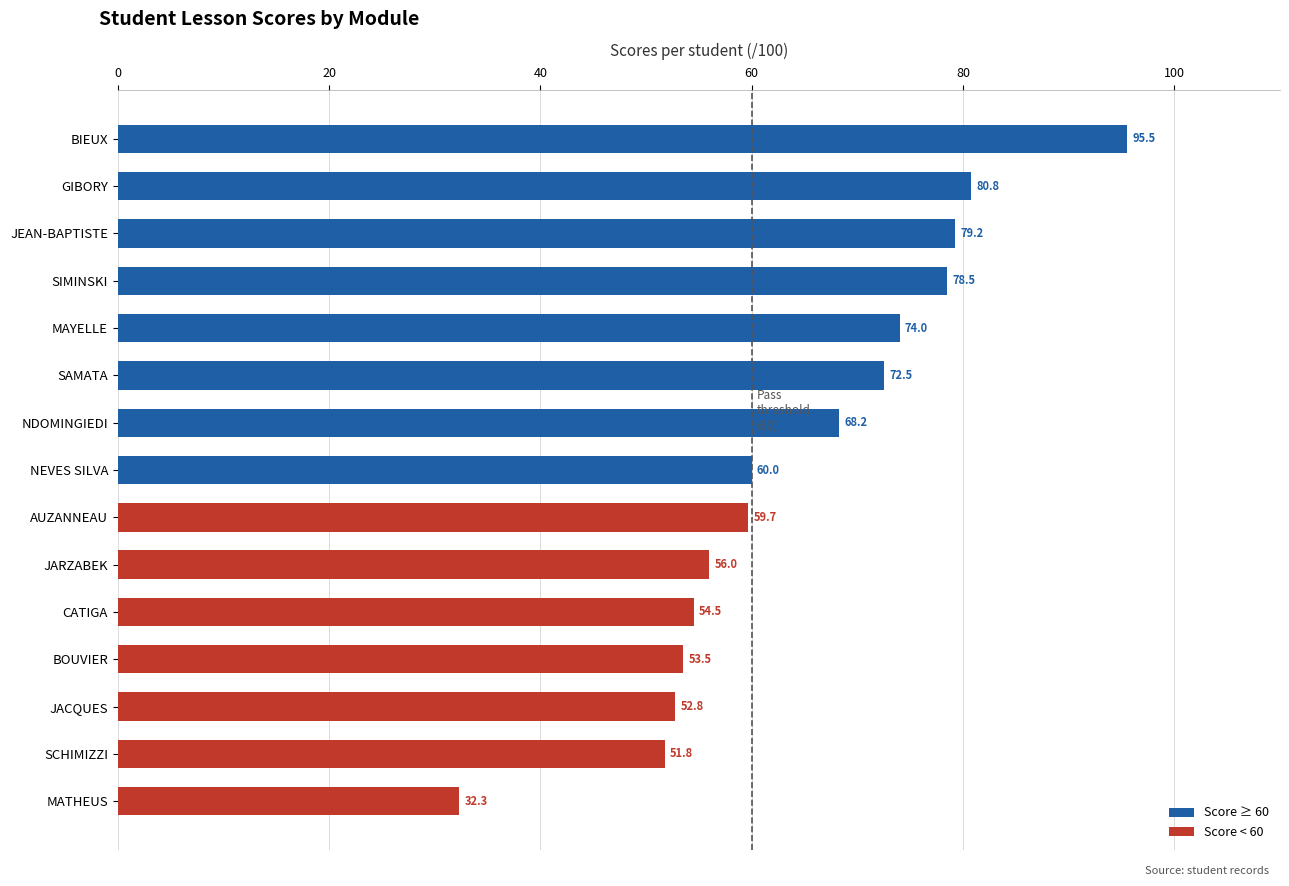

Are the bars grouped side by side (vs. stacked)?

No